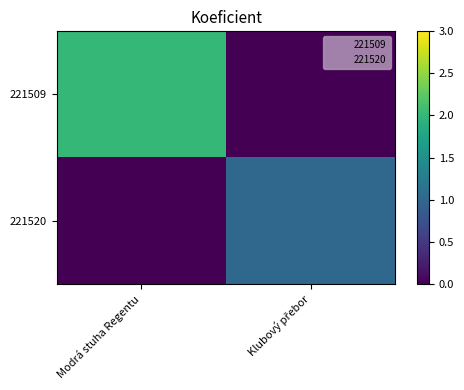

At which category is the sum across all series the highest?

Modrá stuha Regentu